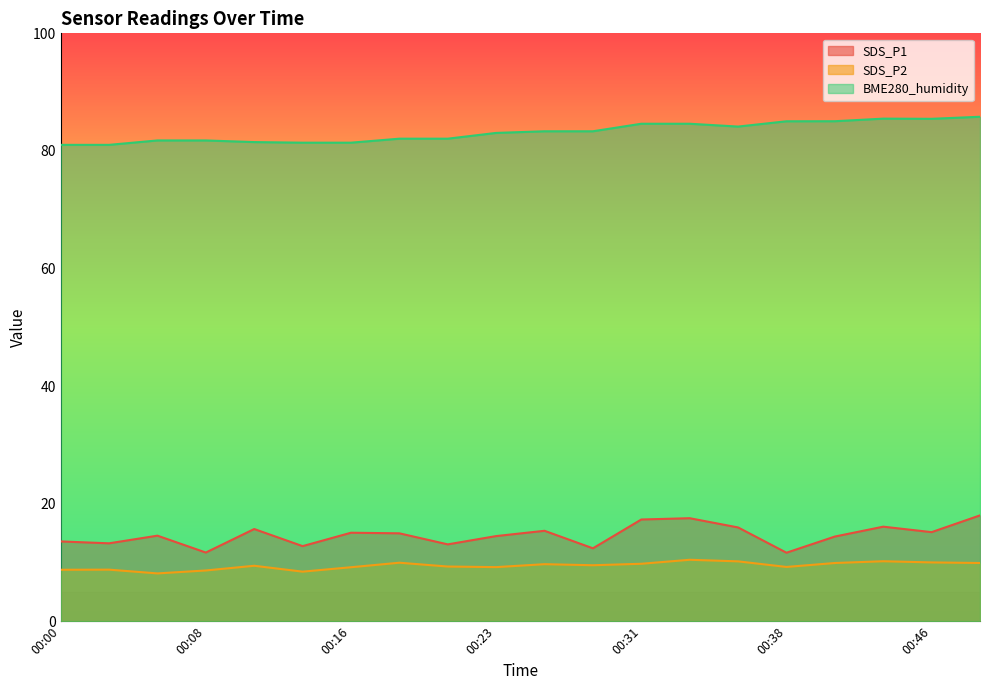

Where is the first local maximum for SDS_P1?

00:05